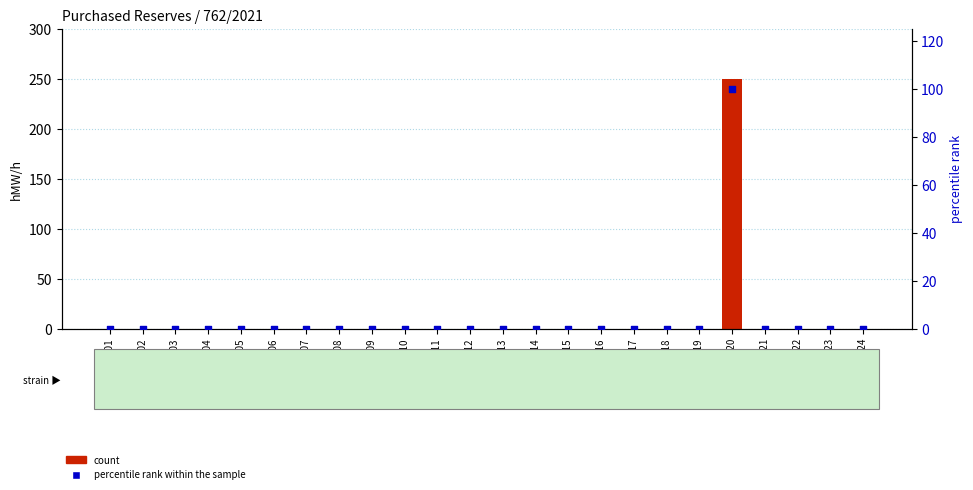

Which series has the largest Y range (max minus min)?

count